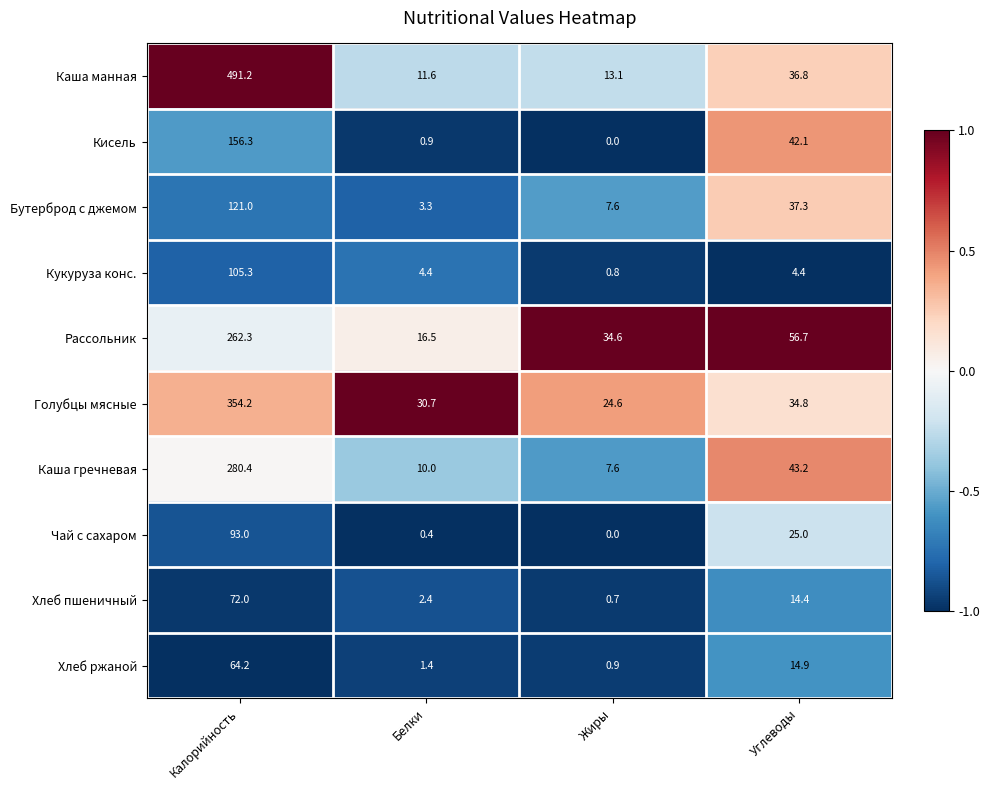

What value does the Хлеб ржаной series have at Белки?

1.4